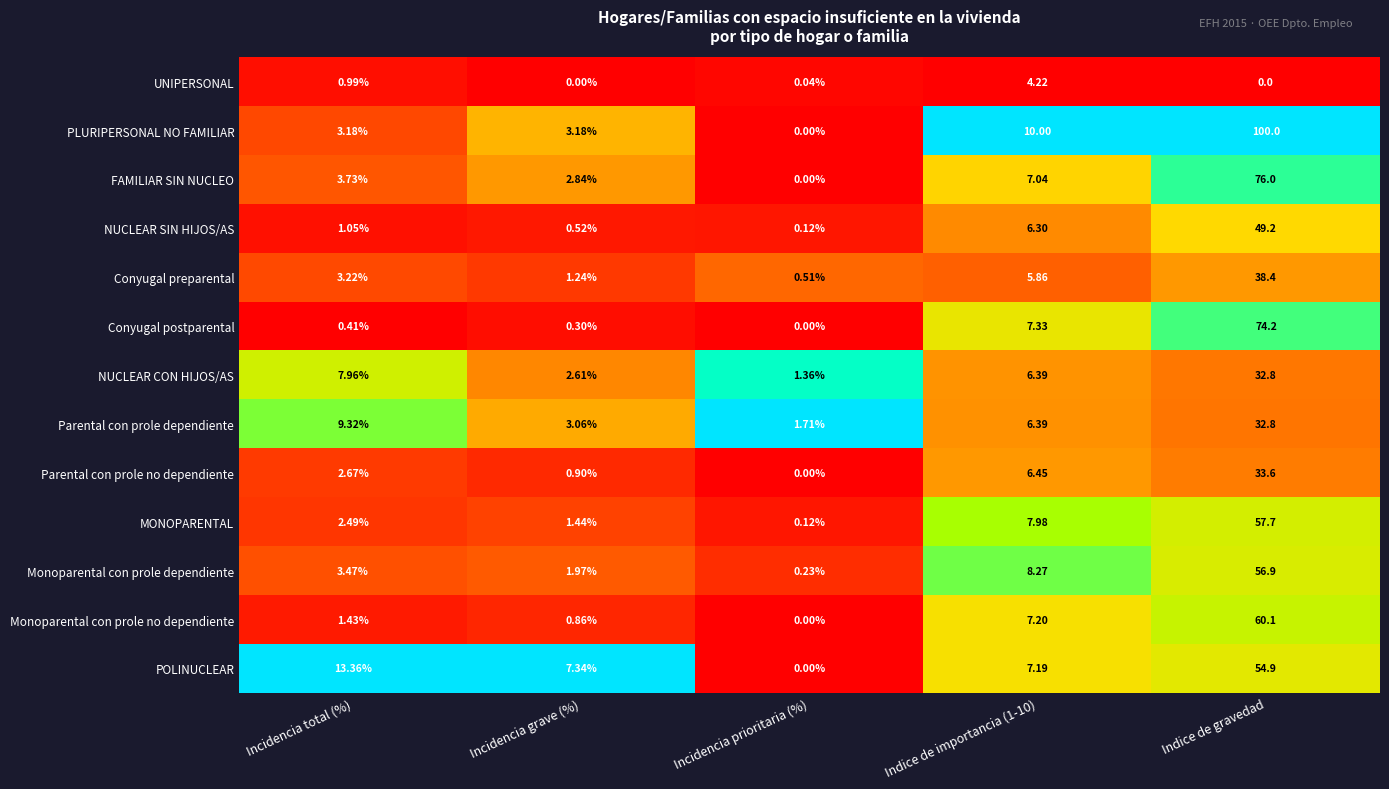

At which label does PLURIPERSONAL NO FAMILIAR reach its peak?

Indice de gravedad